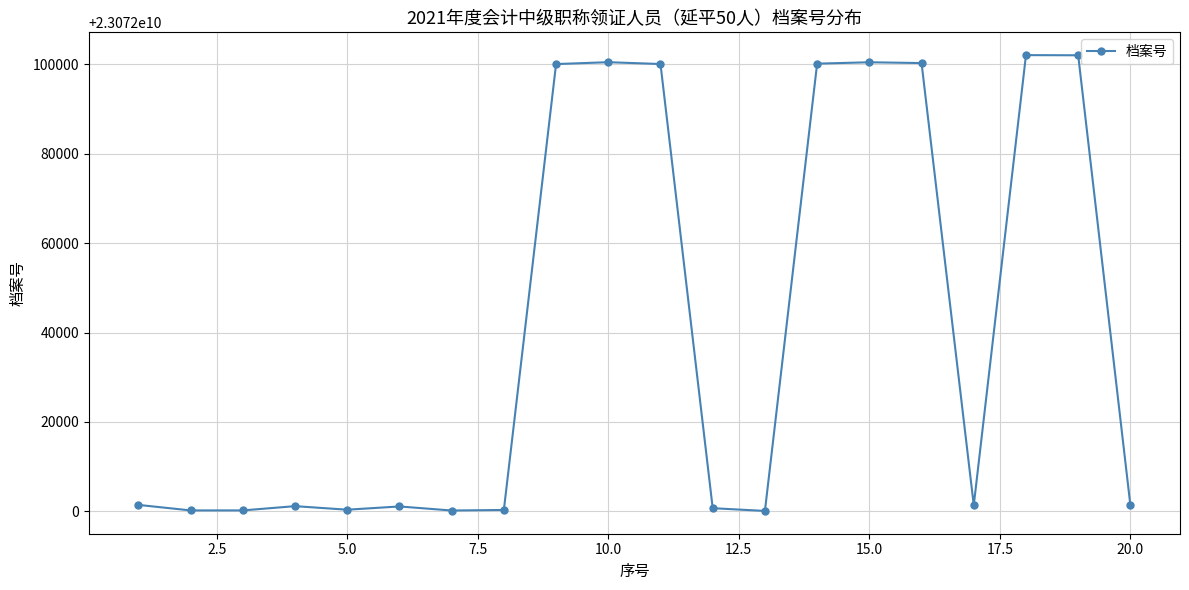

Does the chart have visible grid lines?

Yes